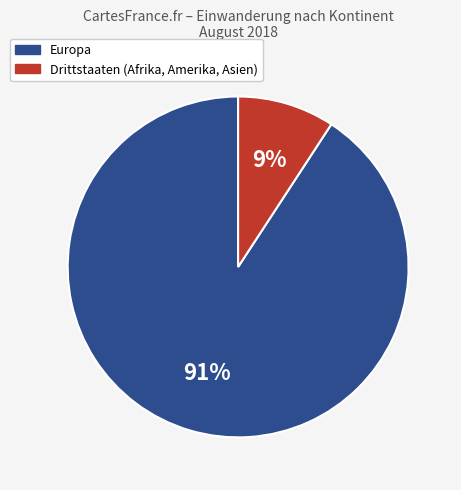

To the nearest percent, what is the average slice percentage?

50%